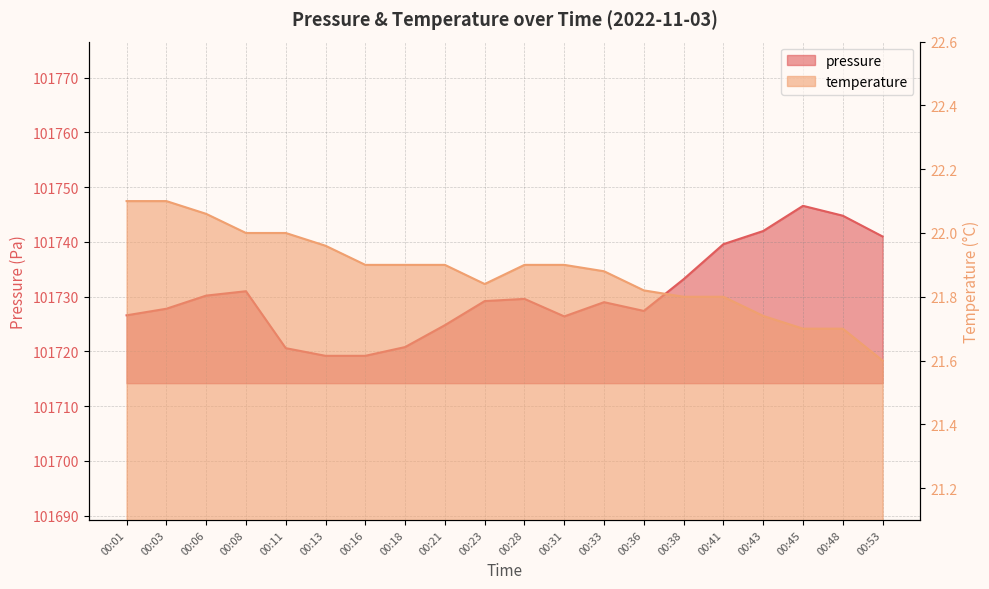

What is the greatest value displayed?

101746.6